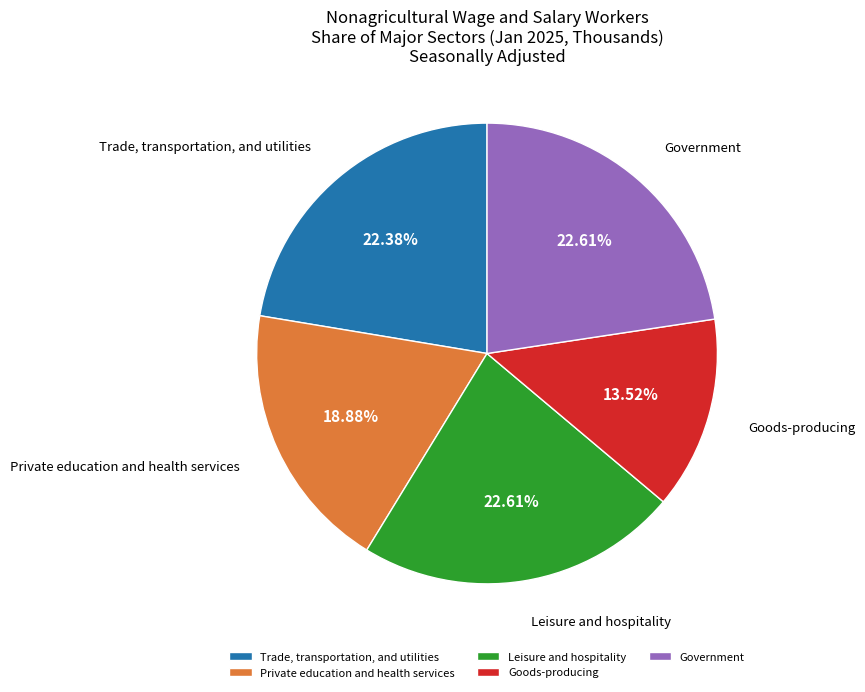

To the nearest percent, what is the difference between the Leisure and hospitality and Goods-producing slice percentages?

9%